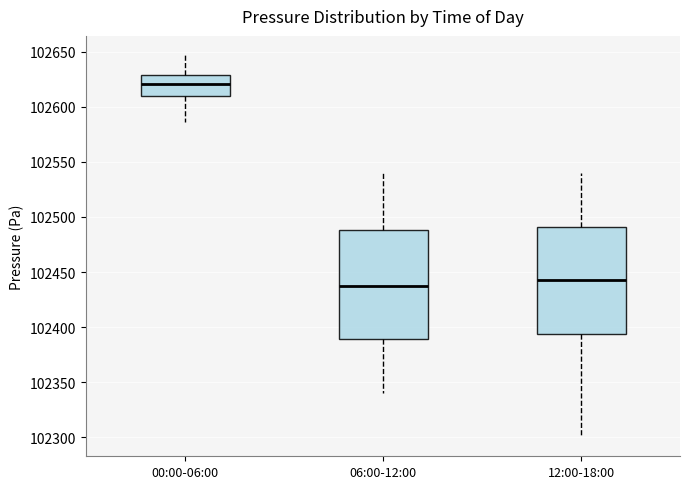

Reading left to right, transcribe this box plot: for each box, give where its median line is, the range the box spans, and where its two whiskers end, as read against the y-axis. The values are not printed on the chart, so give them approximately, as read against the axis.

00:00-06:00: median 102620, box 102610 to 102630, whiskers 102585 to 102645
06:00-12:00: median 102440, box 102390 to 102490, whiskers 102340 to 102540
12:00-18:00: median 102445, box 102395 to 102490, whiskers 102300 to 102540